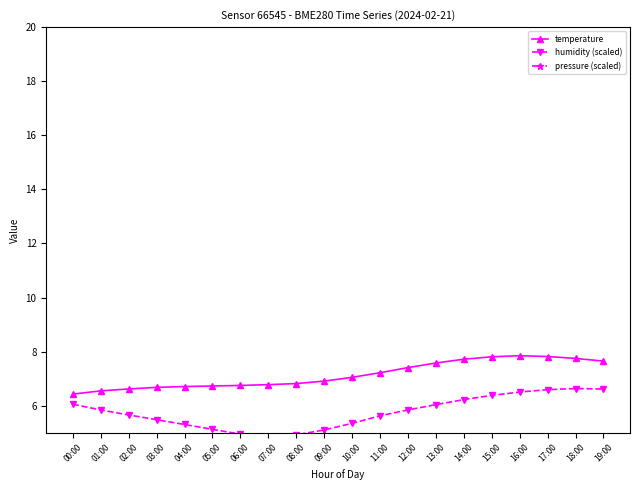

Between 04:00 and 00:00, which is larger?

04:00